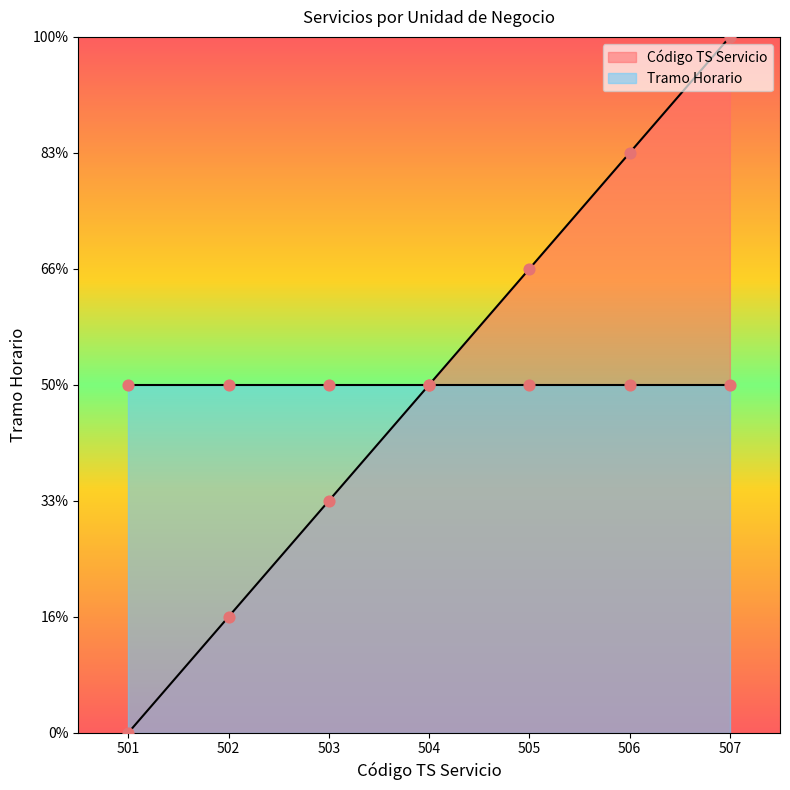

Which has a higher value, 505 or 504?

505